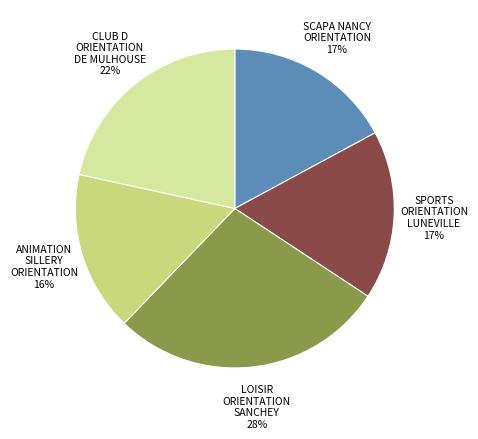

To the nearest percent, what is the difference between the largest and smallest slice percentages?

12%